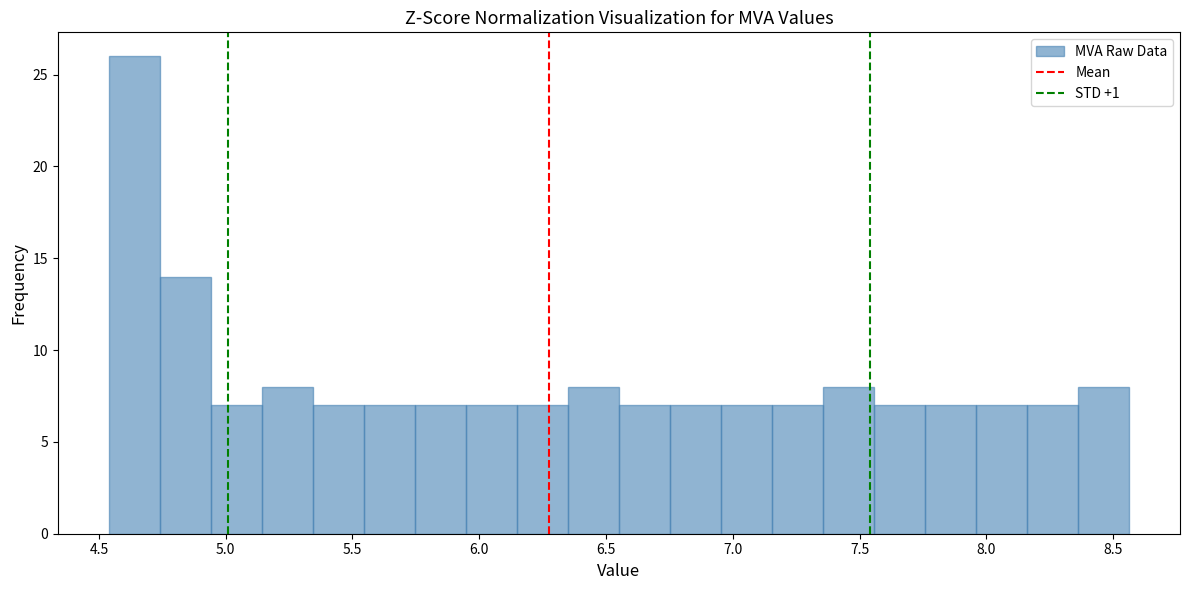

How tall is the bar that spans 7.55 to 7.75 on the x-axis? Neither the bar edges nor the heights are printed on the chart, so give them approximately, as read against the axes.

7